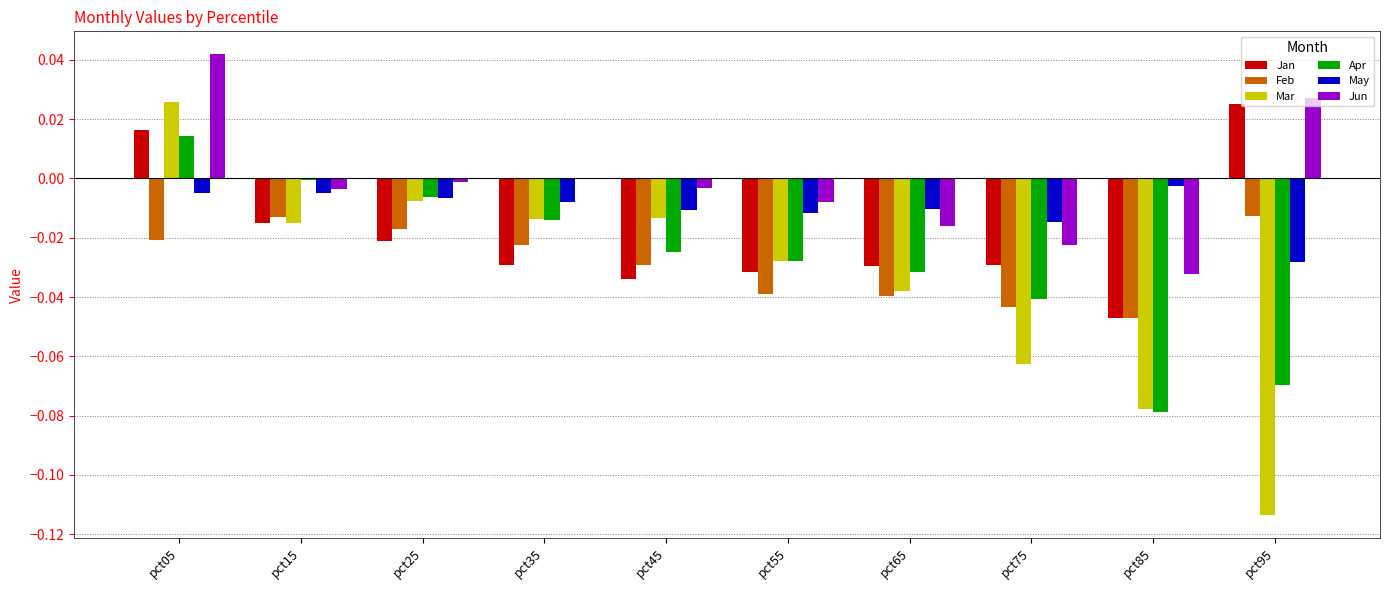

Which category has the highest value in the Jun series?

pct05